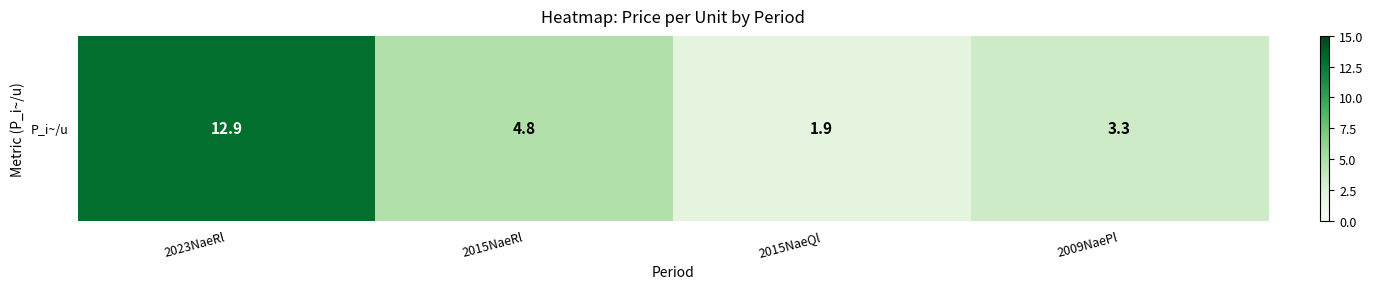

What is the ratio of the value at 2015NaeQl to the value at 2023NaeRl?

0.1